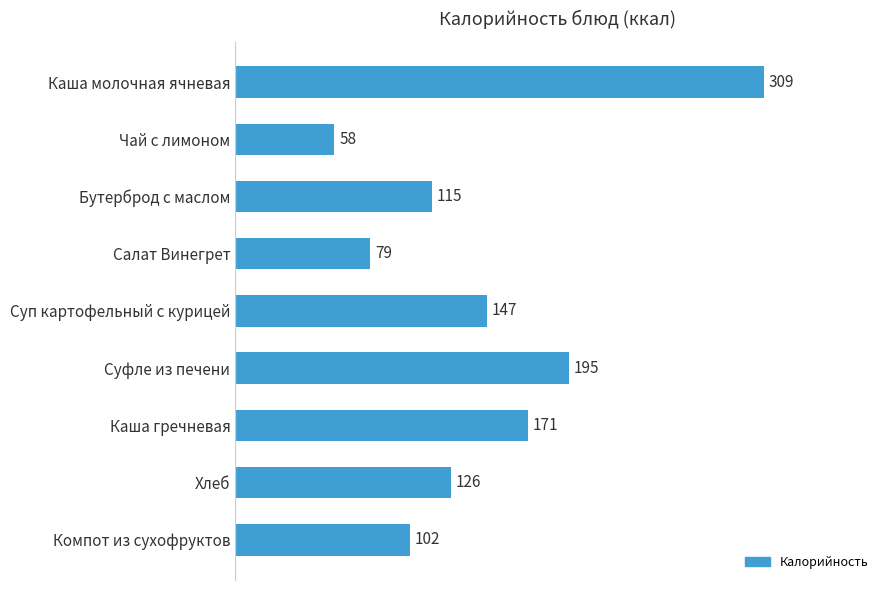

What is the smallest value displayed?

58